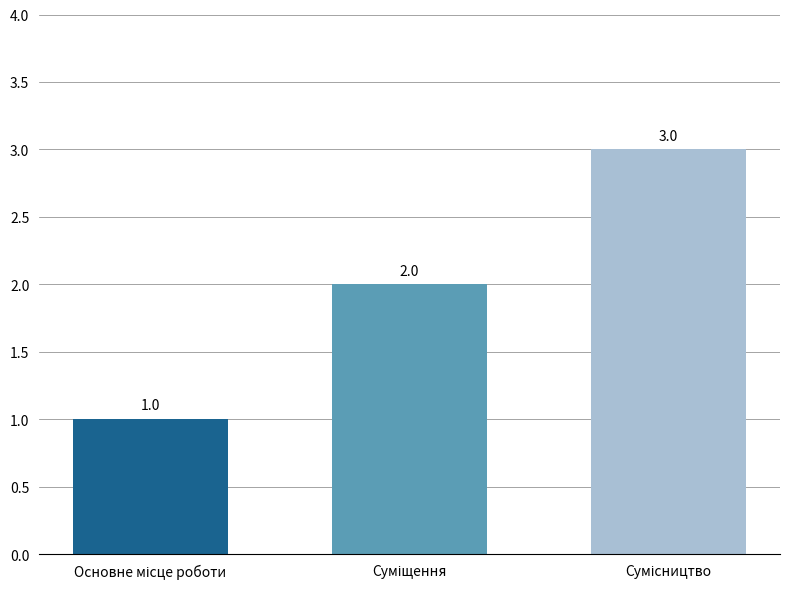

What is the sum of all values?

6